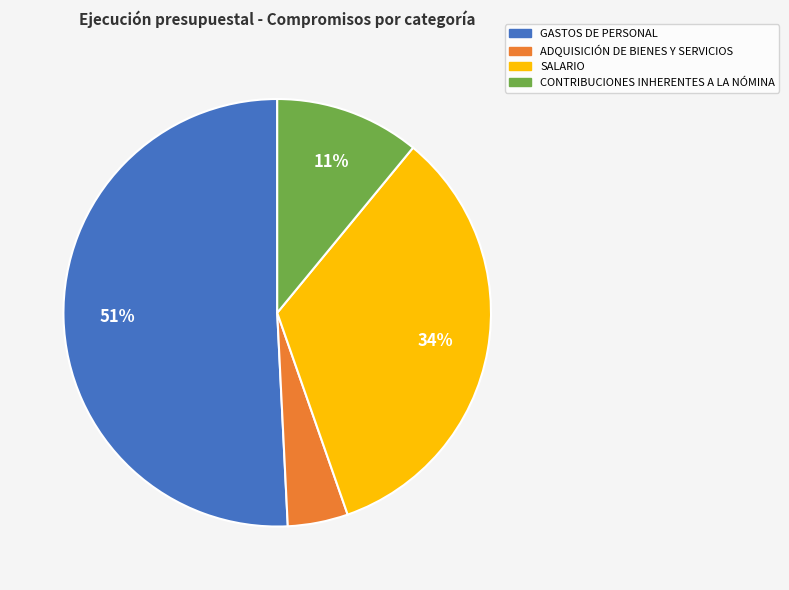

How many segments does this pie chart have?

4